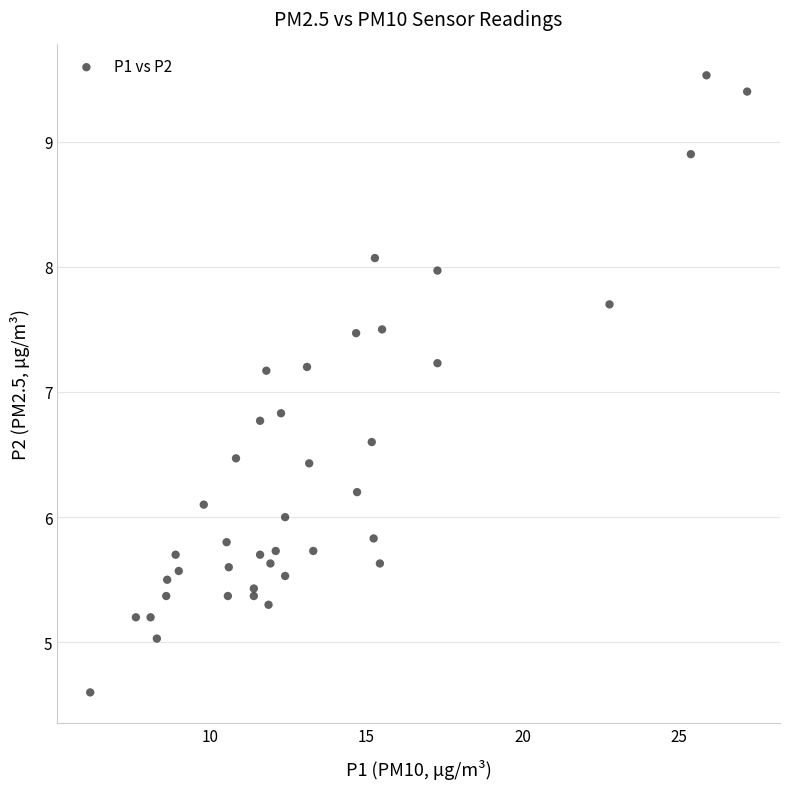

What is the range of X values (max minus min)?

21.0